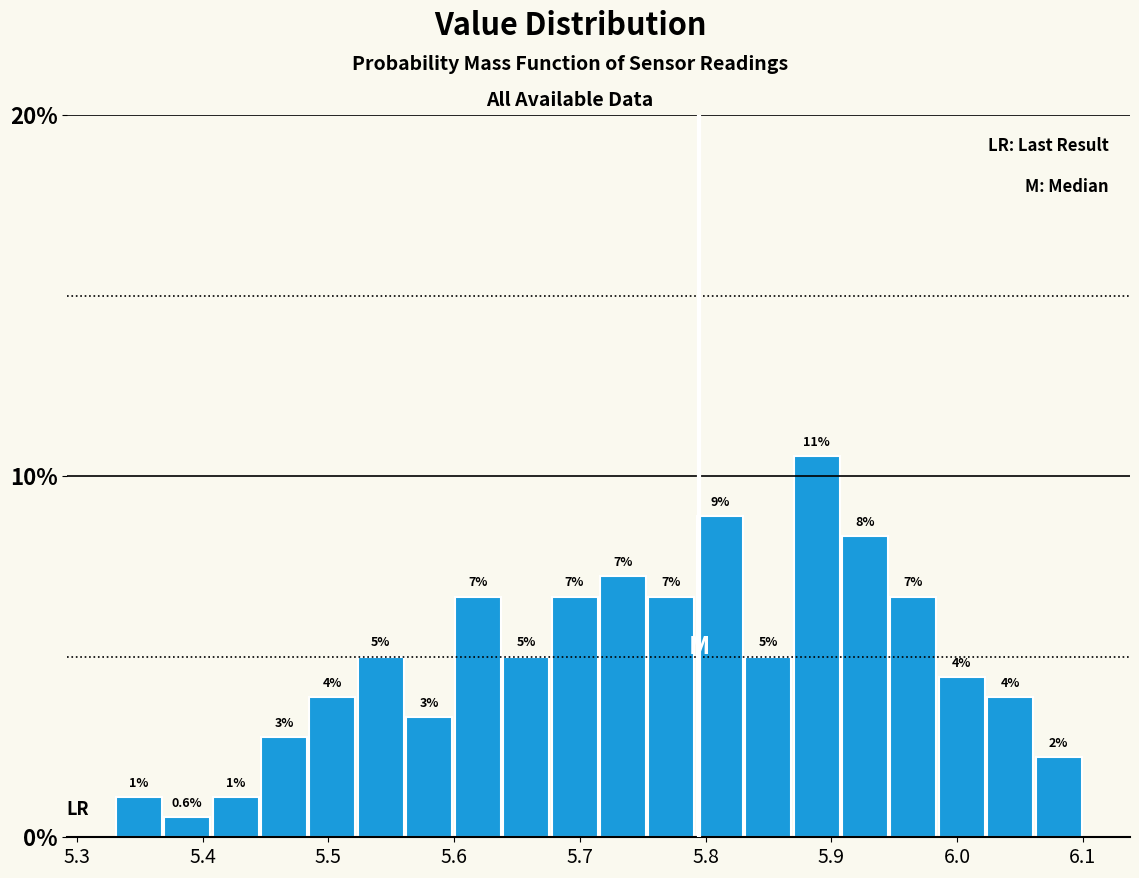

Around what value on the x-axis is the tallest bar? Give the approximate position of its centre, as read against the axis.

5.89